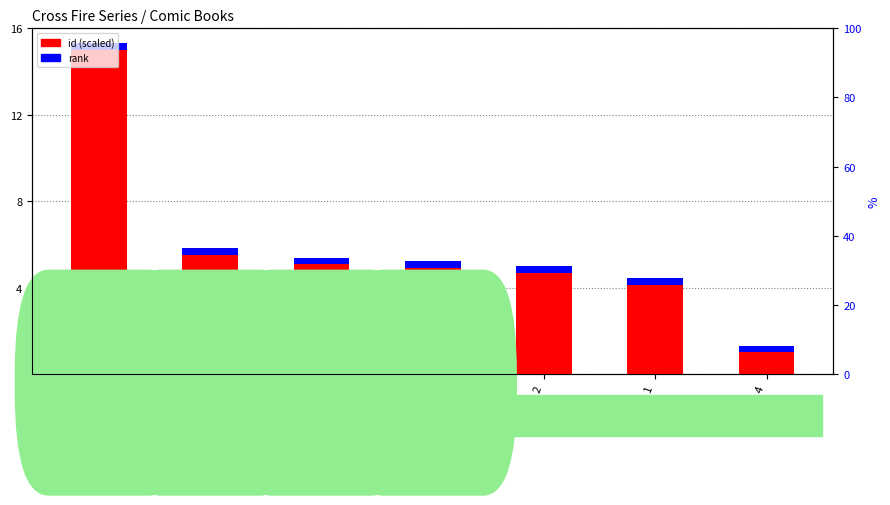

Reading left to right, extract all data points from this chart.

id (scaled): 15.0	5.5	5.1	4.9	4.7	4.1	1.0
rank: 0.3	0.3	0.3	0.3	0.3	0.3	0.3